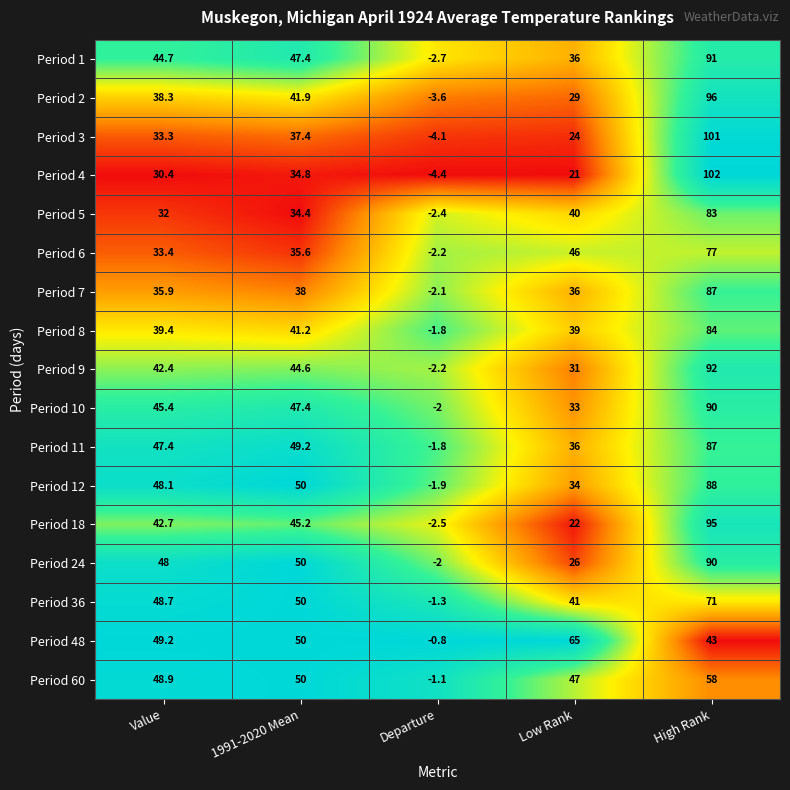

What is the difference between the highest and lowest values at 1991-2020 Mean?

15.6